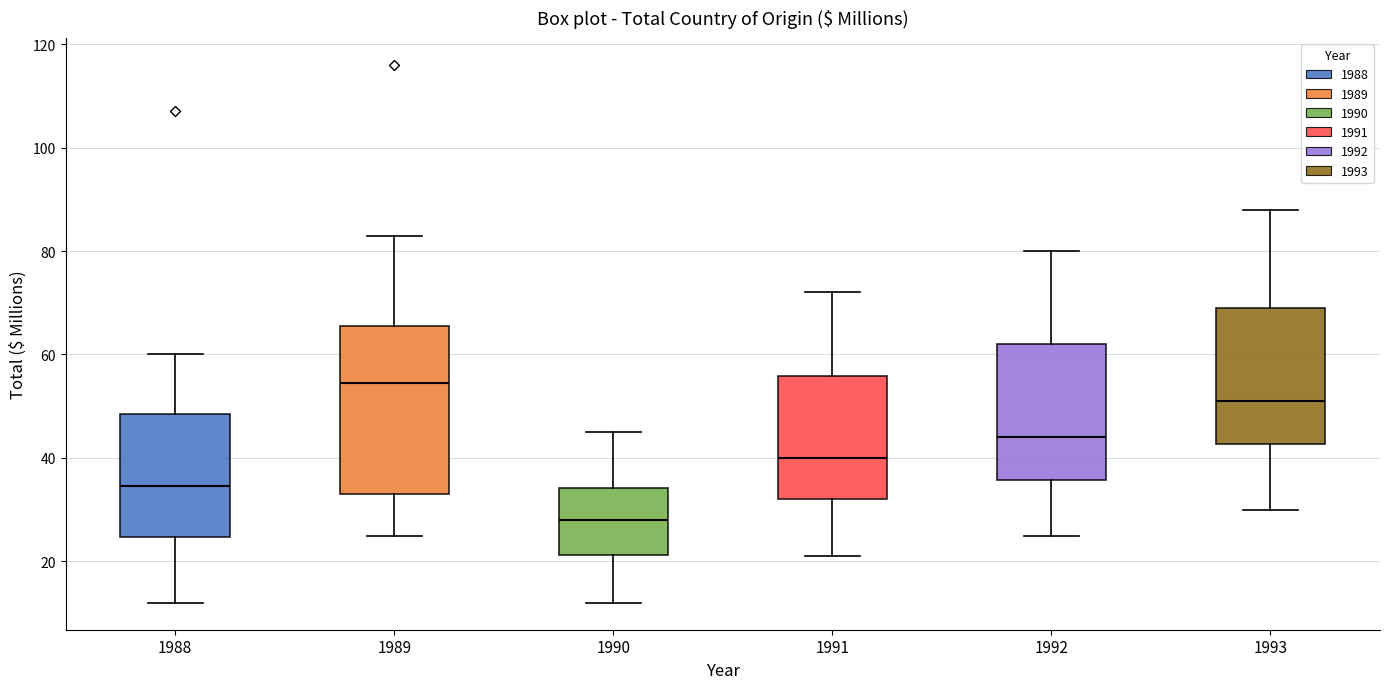

Where is the upper edge of the box at x = 1990 on the y-axis? The values are not printed on the chart, so give them approximately, as read against the axis.

34